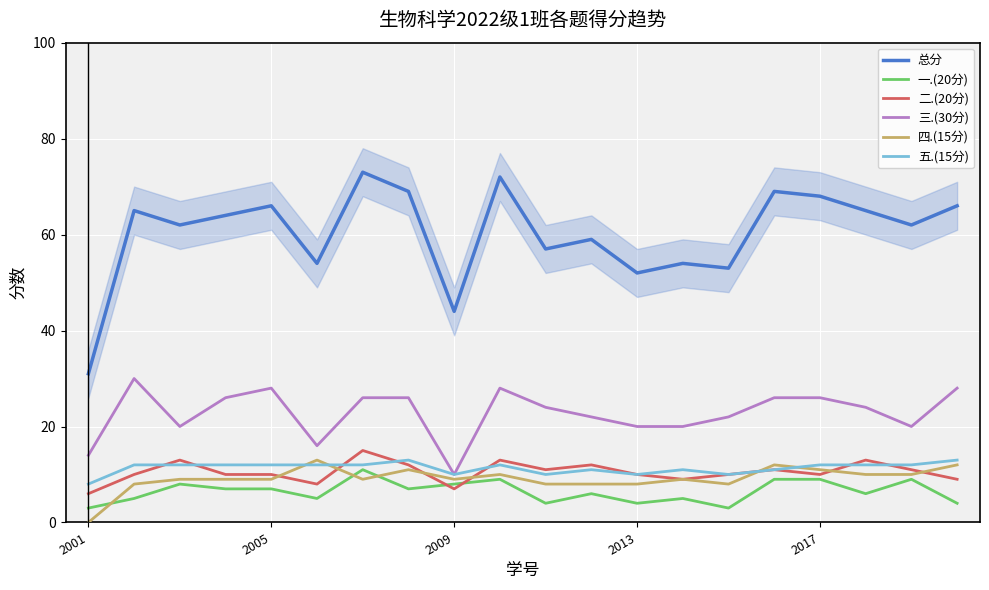

How many values in the 五.(15分) series are below 12?

8